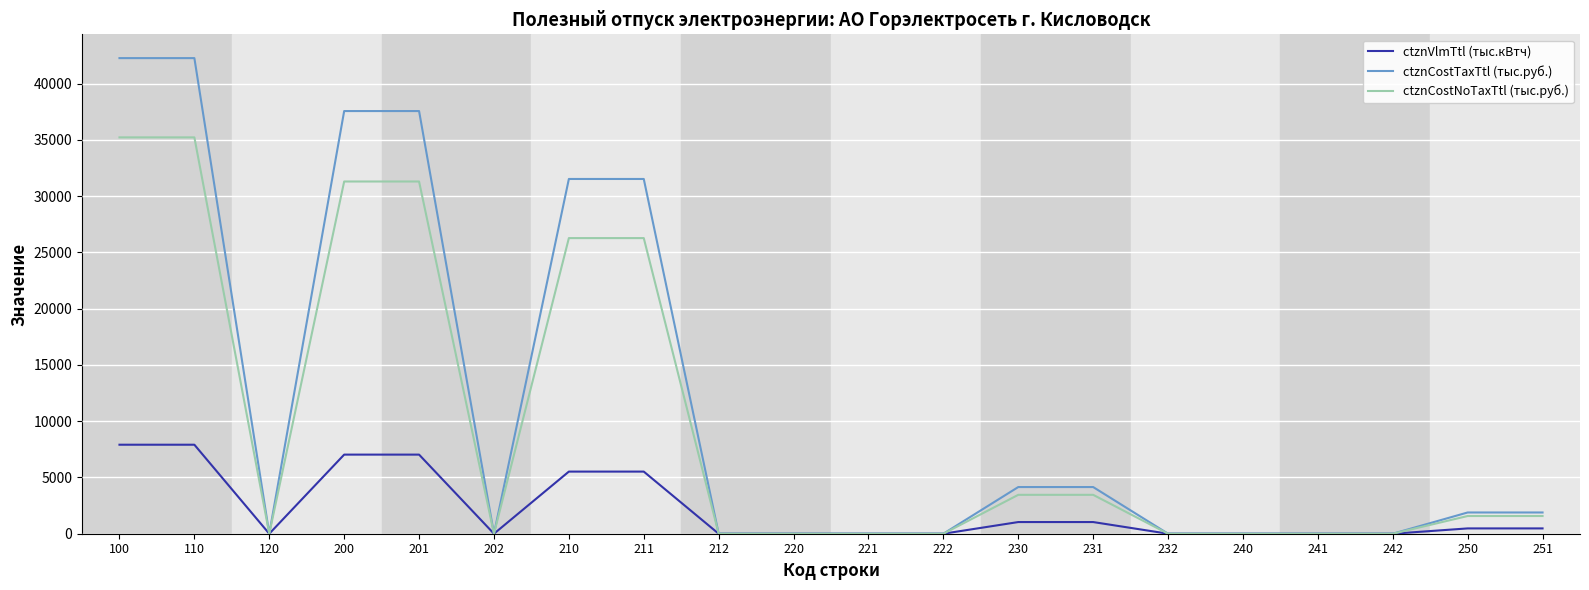

At how many categories does at least one series exceed 4484?

6